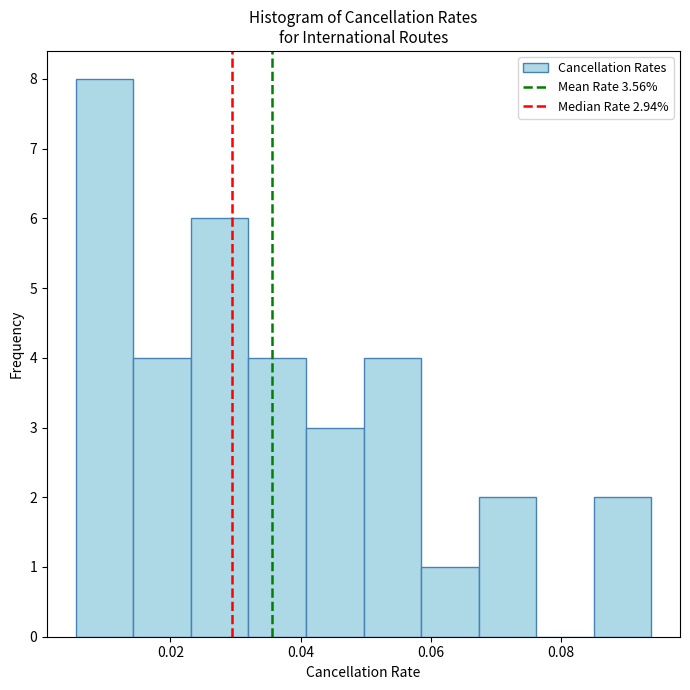

Which range on the x-axis has the tallest bar?

0.006 to 0.014